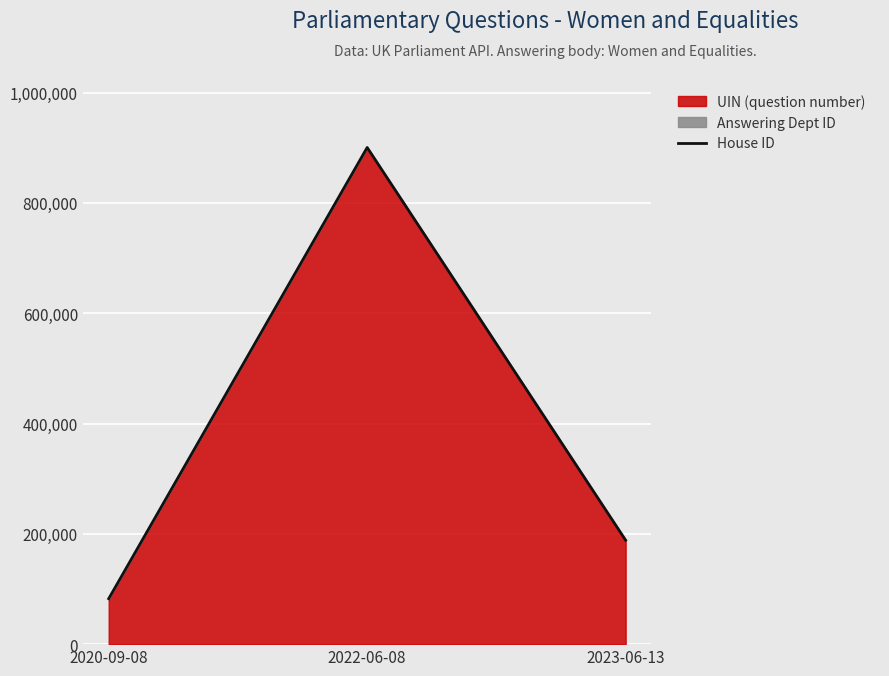

Which has a higher value, 2020-09-08 or 2022-06-08?

2022-06-08